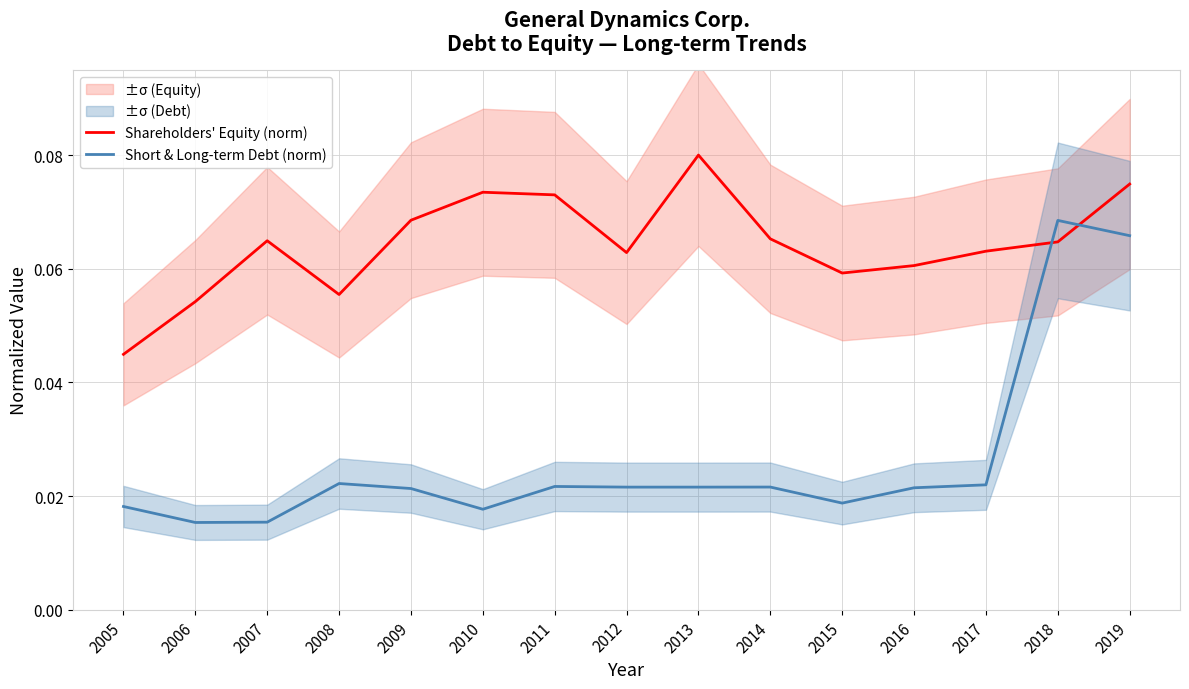

Rank the series at 2007 from lowest to highest value.

Short & Long-term Debt (norm), Shareholders' Equity (norm)